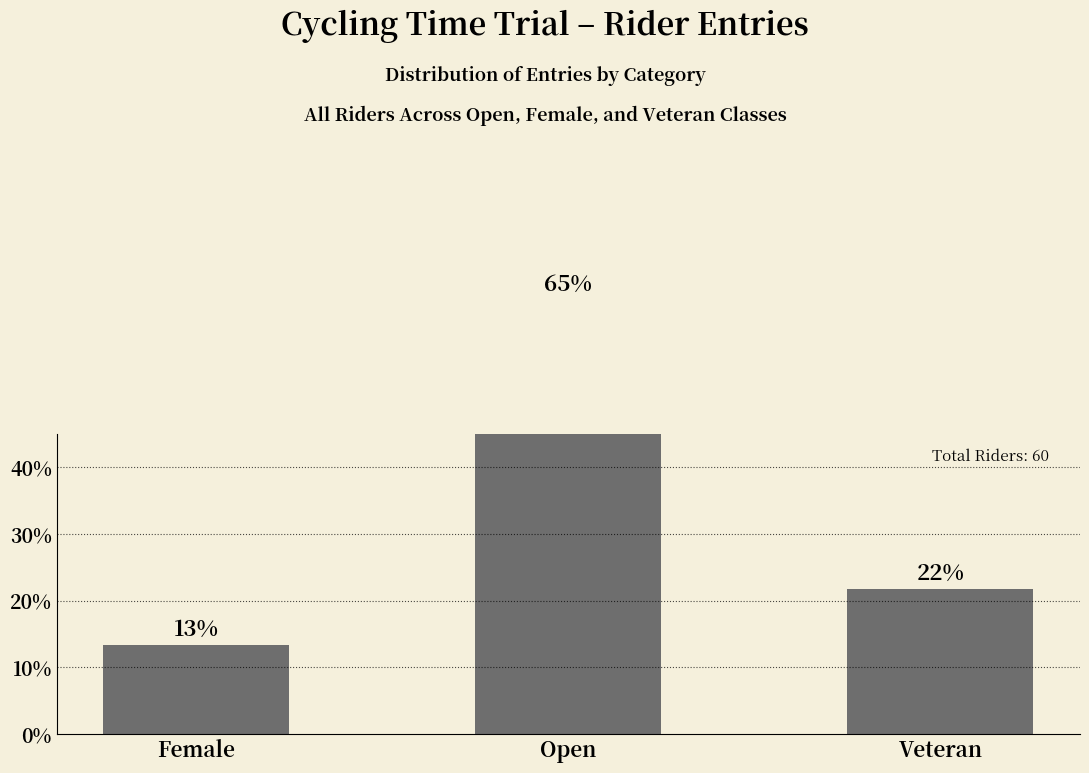

What is the maximum value shown in the chart?

65.0